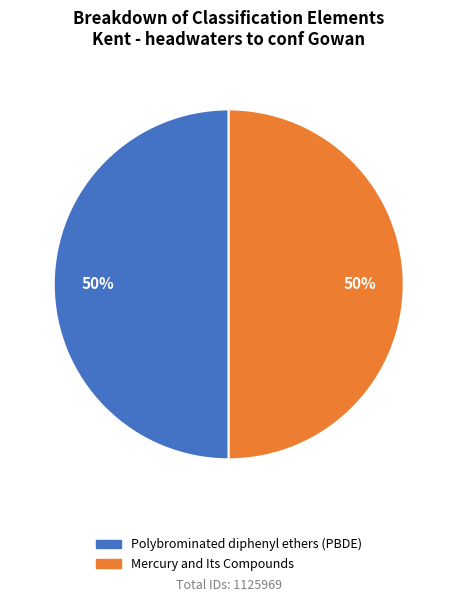

Approximately how many times larger is the value at Polybrominated diphenyl ethers (PBDE) compared to Mercury and Its Compounds?

1.0